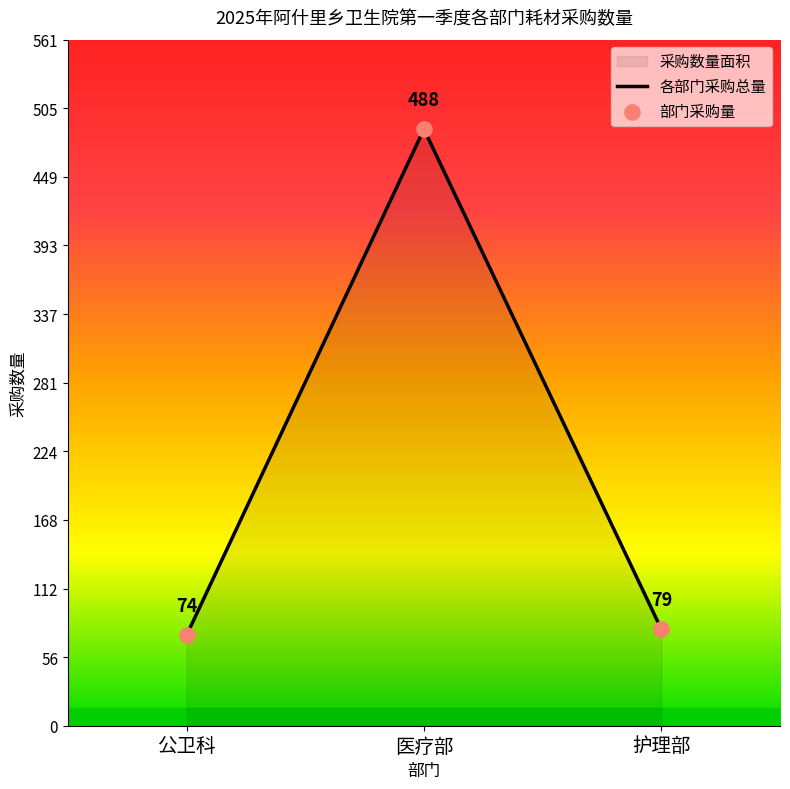

What is the total value across all series at 公卫科?

148